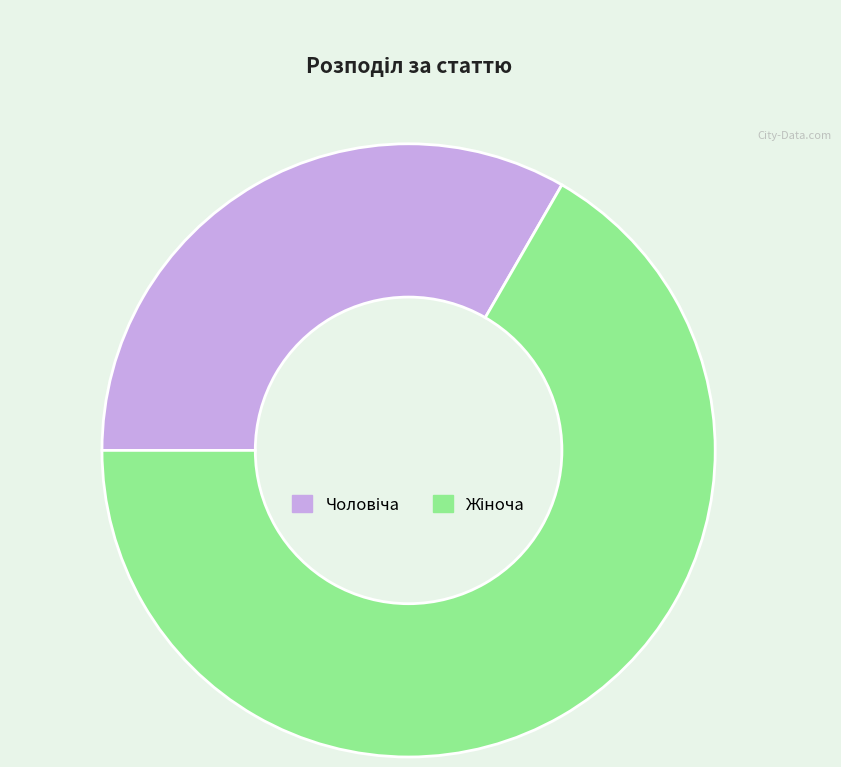

Does any single category account for the majority?

Yes